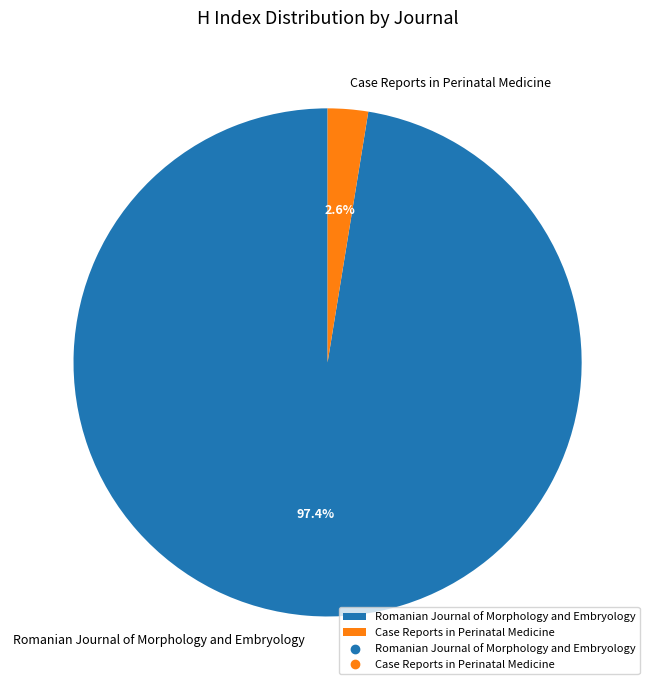

Rank the categories by value from lowest to highest.

Case Reports in Perinatal Medicine, Romanian Journal of Morphology and Embryology